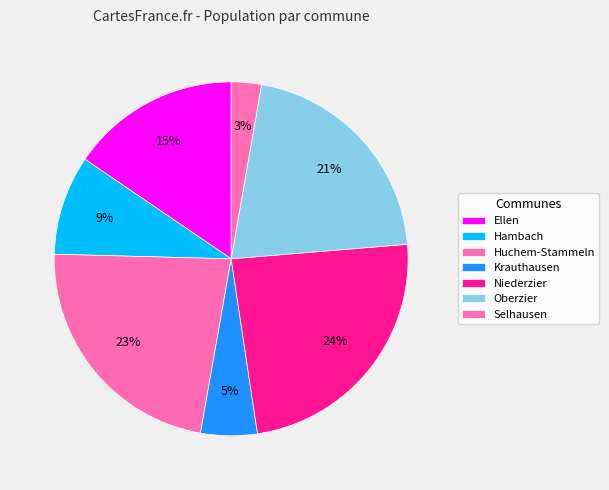

What percentage do Ellen and Oberzier together represent?

36.4%